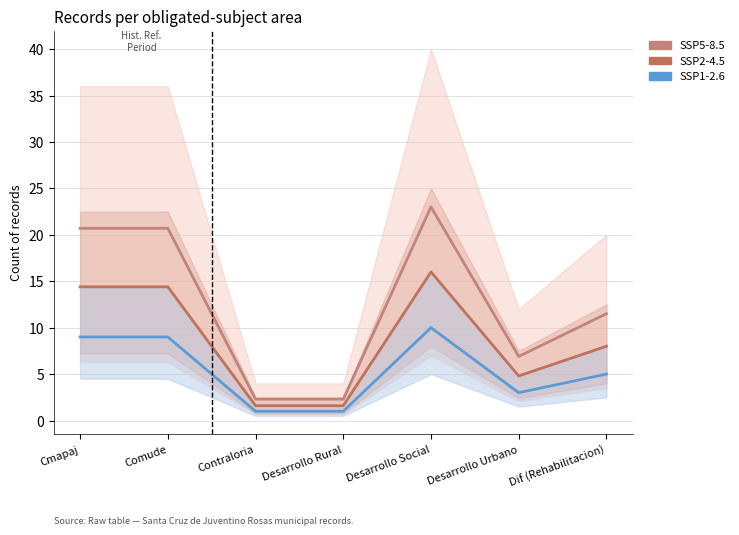

Reading left to right, transcribe all the data shown in this chart.

SSP5-8.5: 20.7	20.7	2.3	2.3	23.0	6.9	11.5
SSP2-4.5: 14.4	14.4	1.6	1.6	16.0	4.8	8.0
SSP1-2.6: 9.0	9.0	1.0	1.0	10.0	3.0	5.0